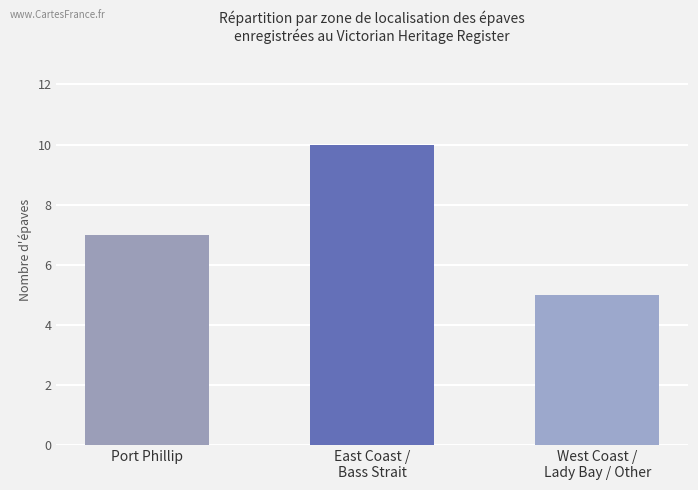

What is the label of the 2nd bar from the right?

East Coast /
Bass Strait